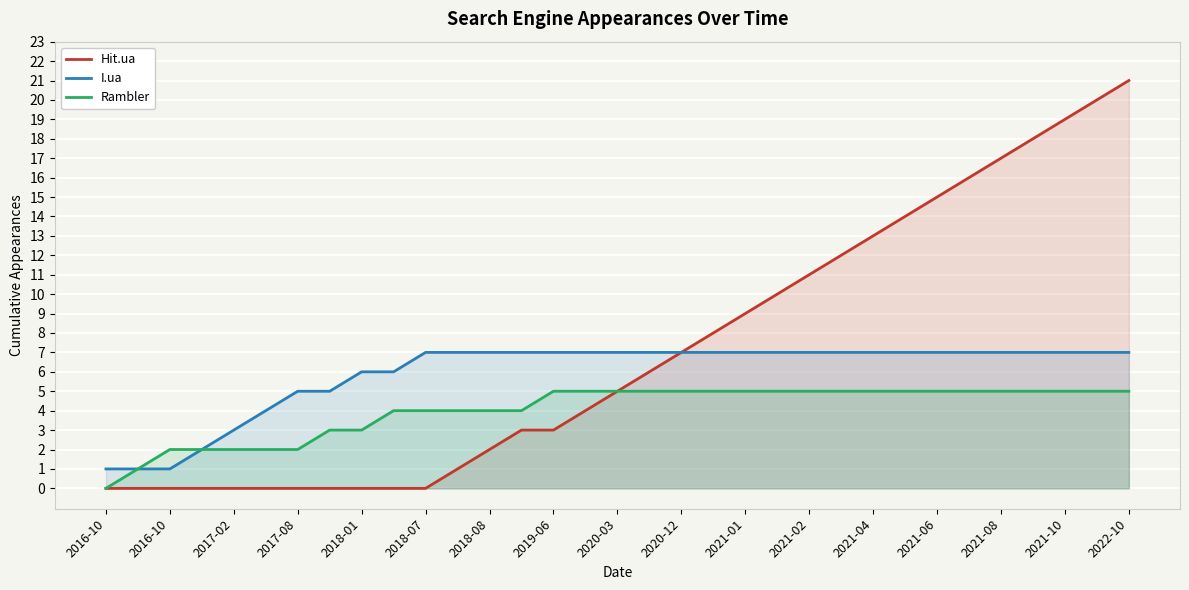

What is the greatest value displayed?

21